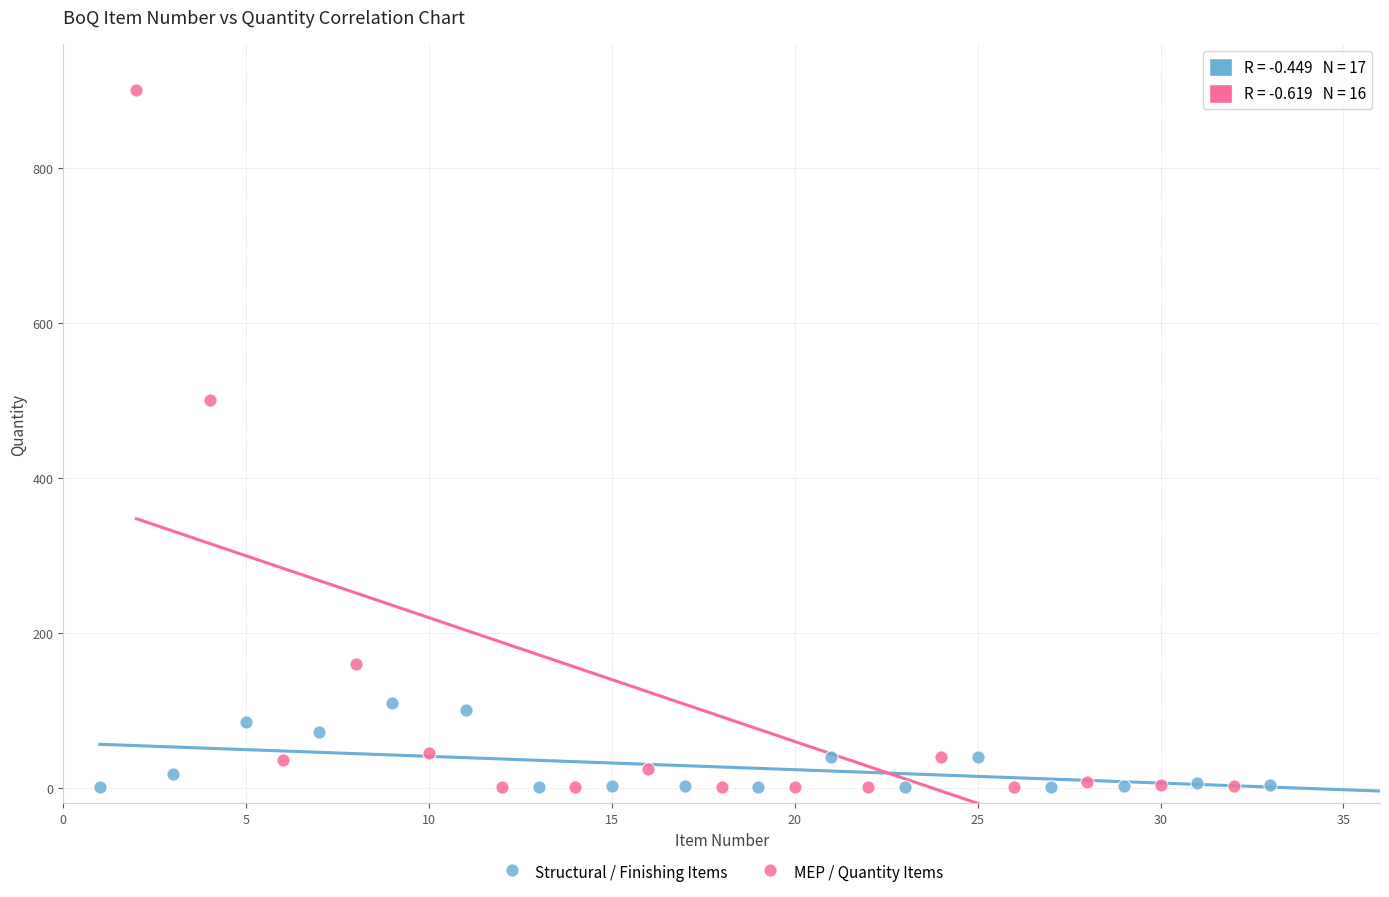

Which series contains the highest Y value?

MEP / Quantity Items